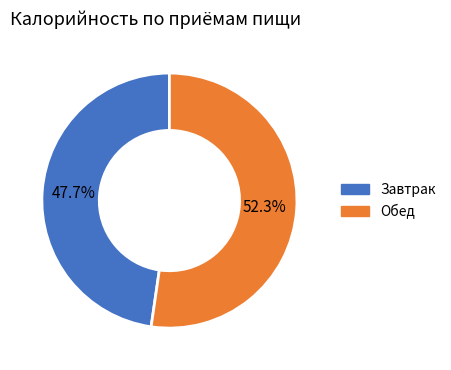

Does any single category account for the majority?

Yes